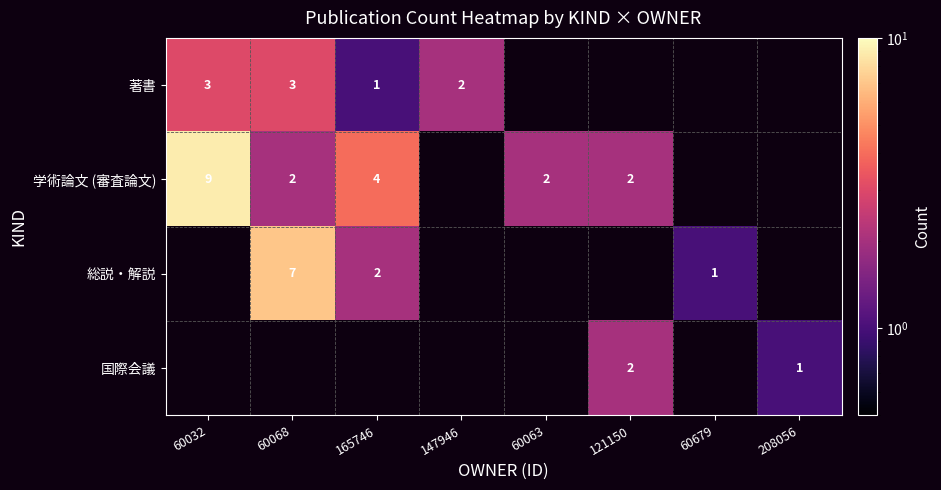

What is the maximum value shown in the chart?

9.0